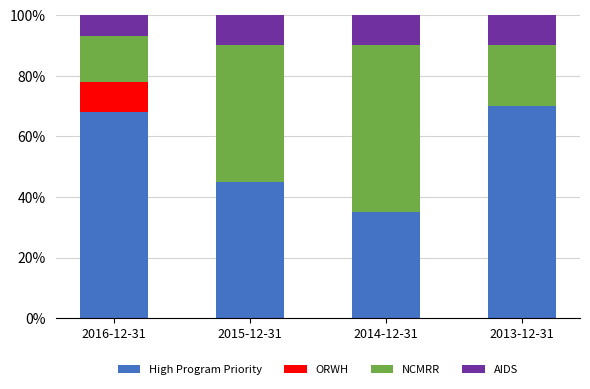

What is the total value across all series at 2014-12-31?

100